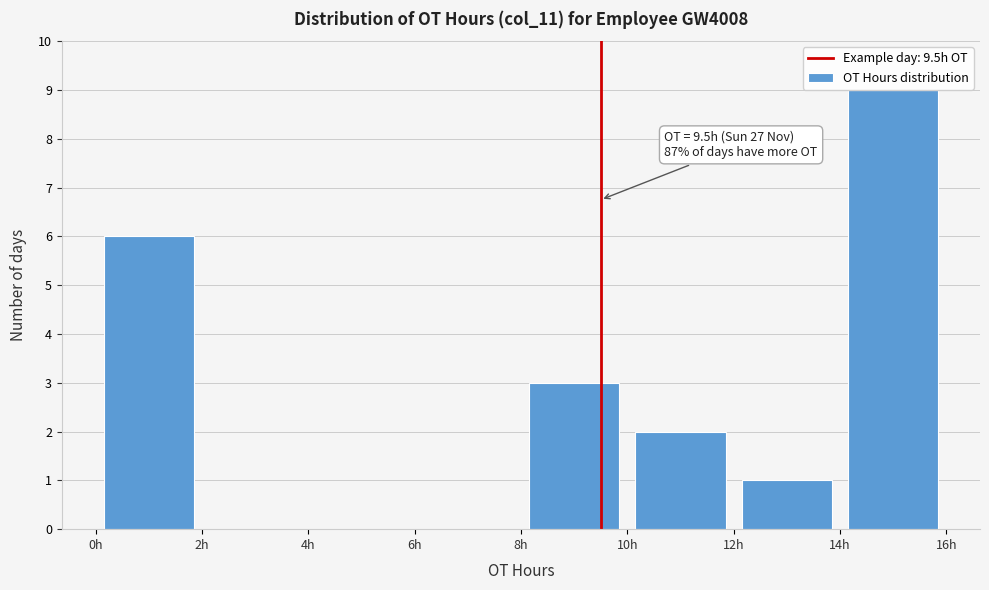

Over which range of the x-axis is the bar tallest?

14 to 16